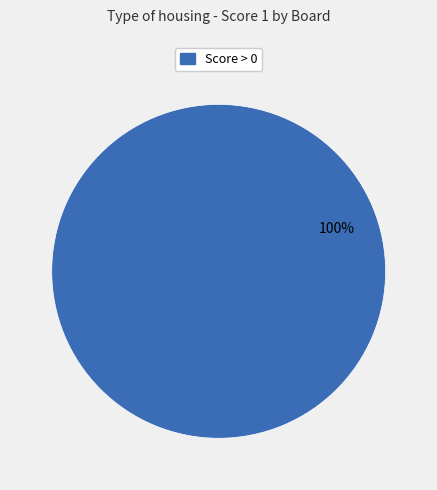

What percentage is the Score > 0 slice, to the nearest percent?

100%